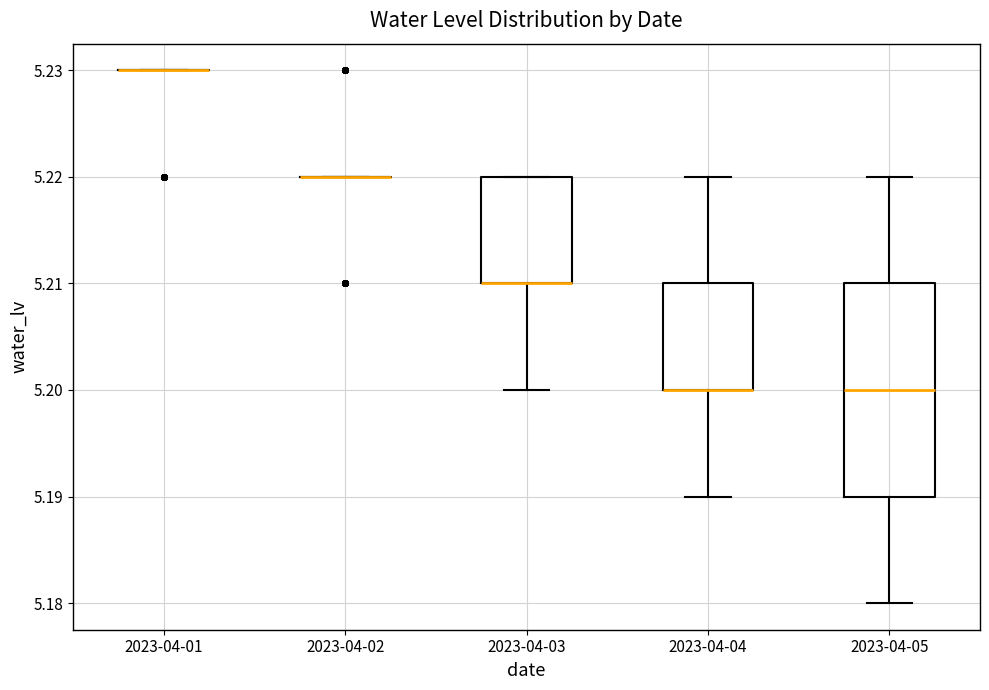

Reading left to right, transcribe this box plot: for each box, give where its median line is, the range the box spans, and where its two whiskers end, as read against the y-axis. The values are not printed on the chart, so give them approximately, as read against the axis.

2023-04-01: box collapsed to a line at 5.23, whiskers 5.23 to 5.23
2023-04-02: box collapsed to a line at 5.22, whiskers 5.22 to 5.22
2023-04-03: median 5.21 (drawn on the box's lower edge), box 5.21 to 5.22, whiskers 5.20 to 5.22
2023-04-04: median 5.20 (drawn on the box's lower edge), box 5.20 to 5.21, whiskers 5.19 to 5.22
2023-04-05: median 5.20, box 5.19 to 5.21, whiskers 5.18 to 5.22